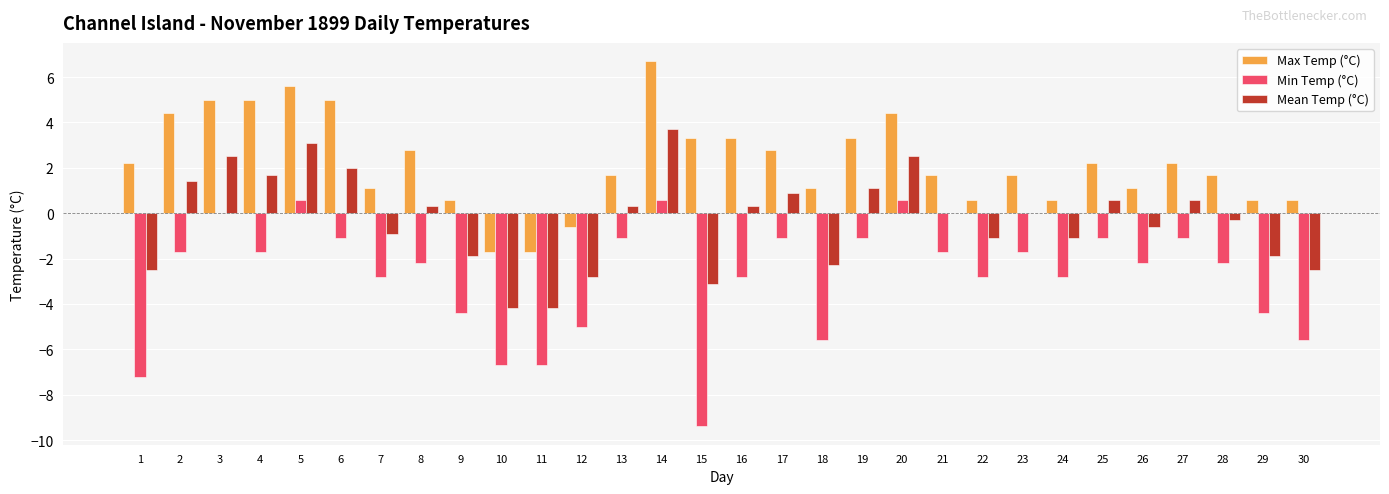

Where does the Max Temp (°C) series first go above 2?

1